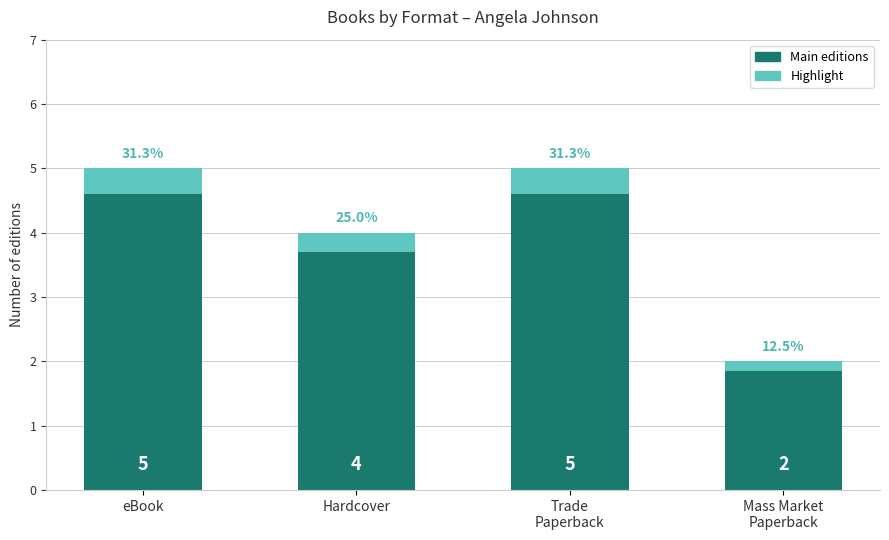

How many bars are there in total?

4